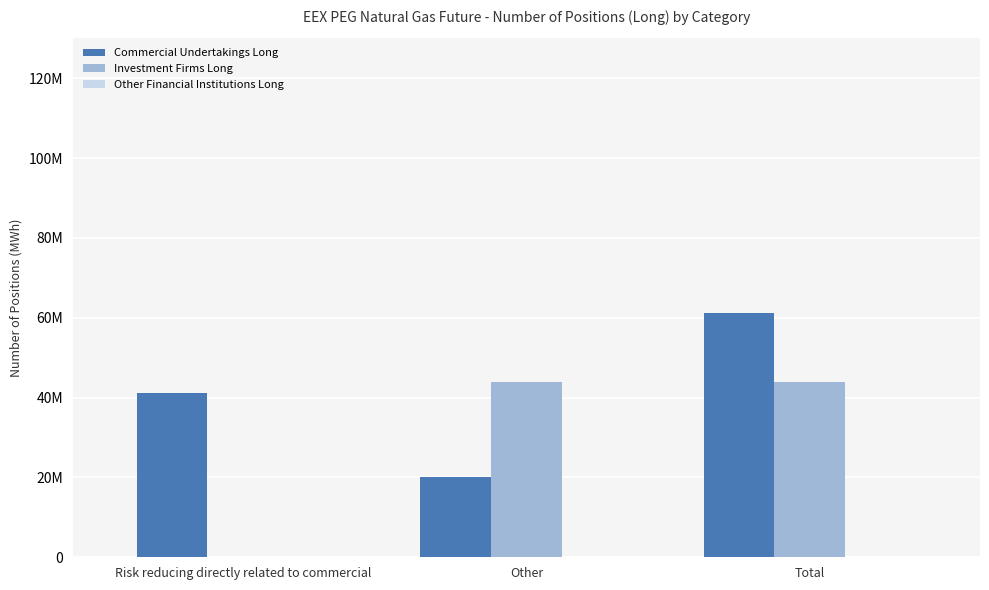

At which category is the sum across all series the highest?

Total